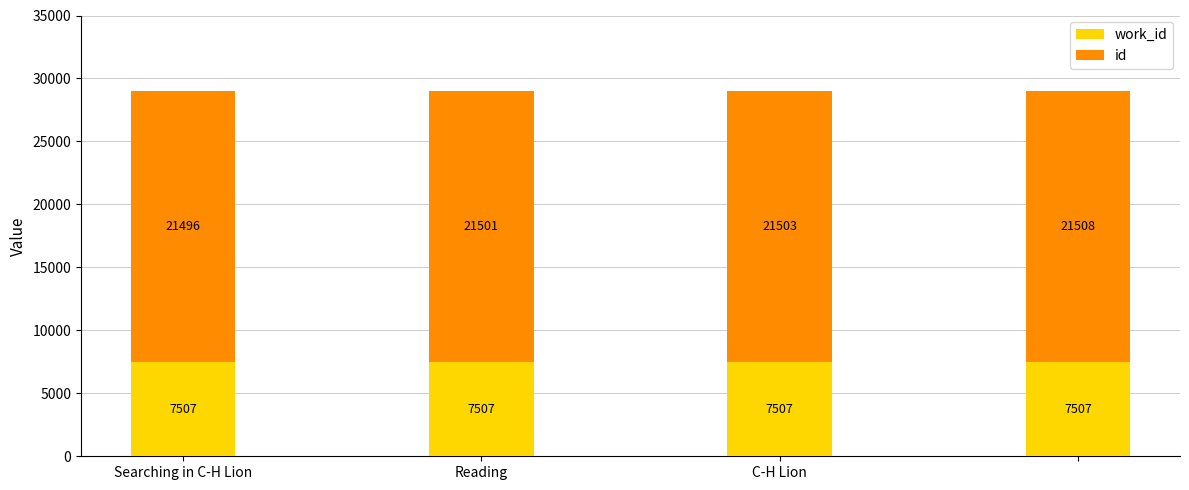

How many id values are between 21501 and 21508?

3